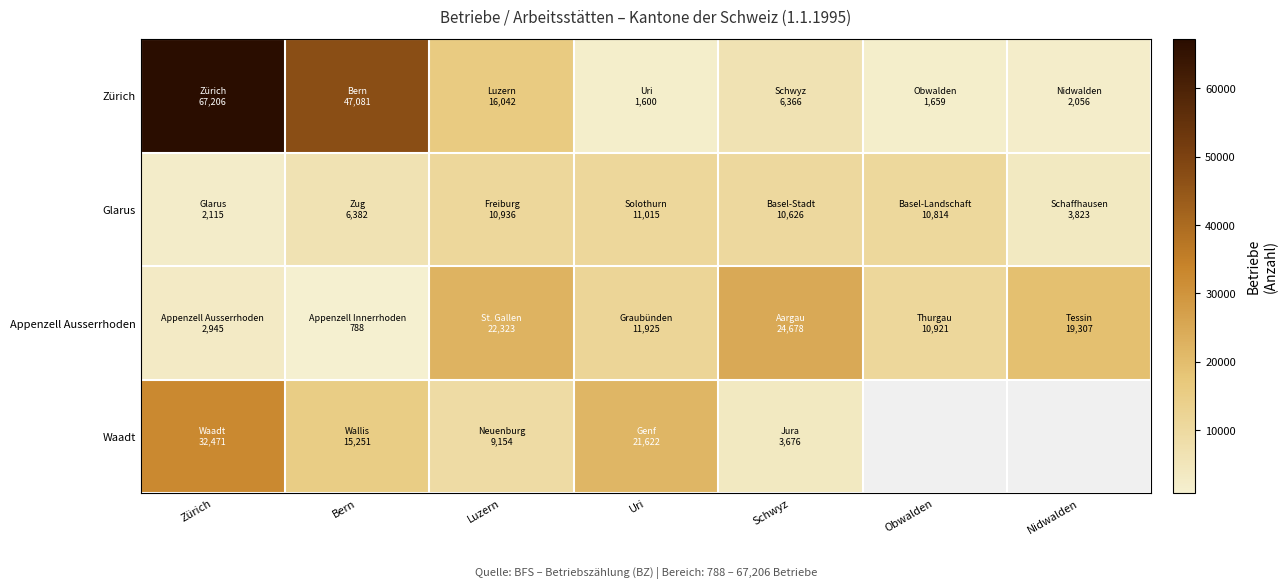

What is the greatest value displayed?

67206.0